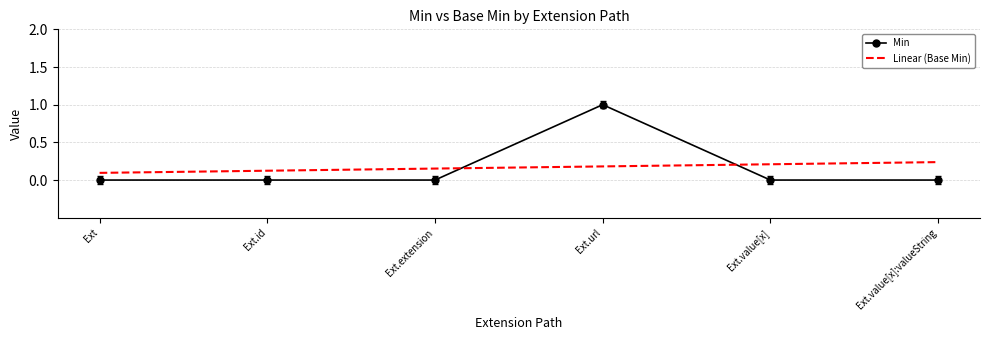

True or false: Min and Linear (Base Min) cross at least once.

True